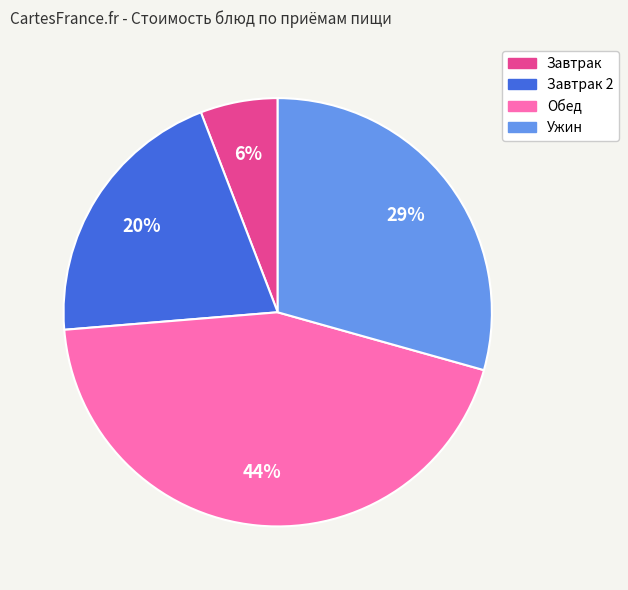

To the nearest percent, what is the average slice percentage?

25%